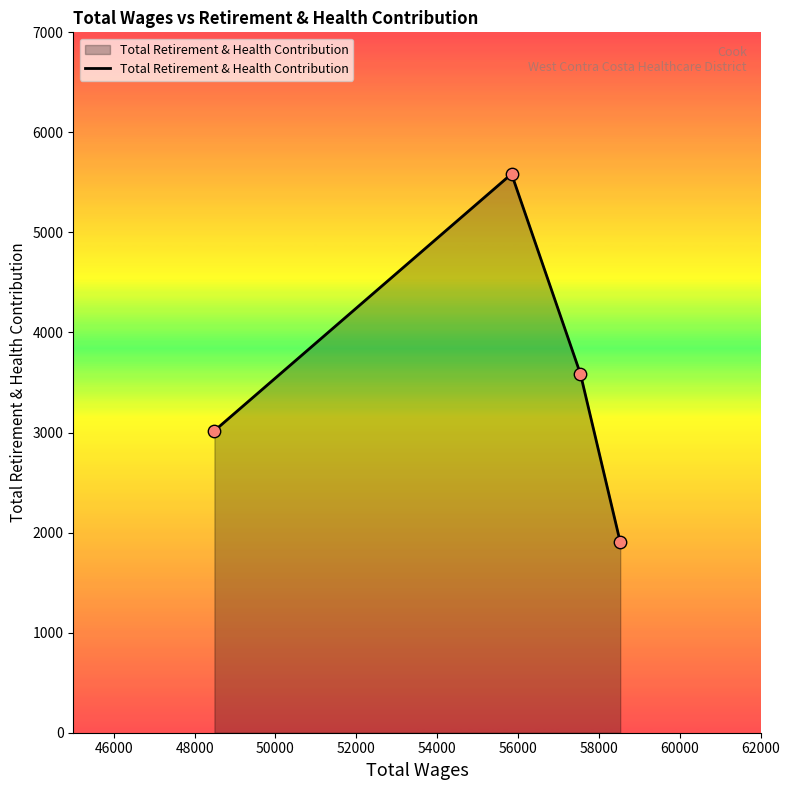

How many interior local peaks (higher than both neighbors) does the data have?

1